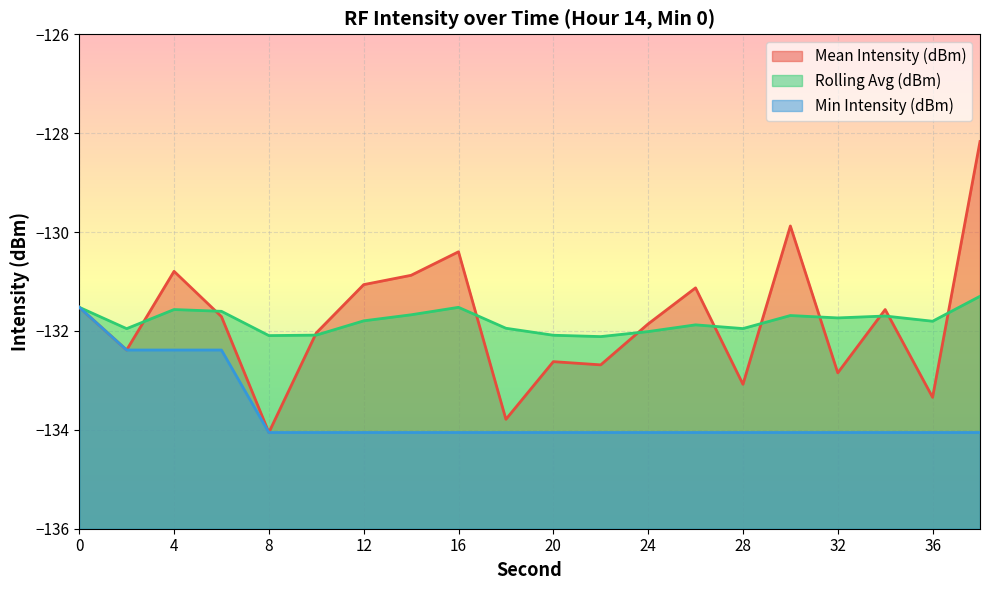

What is the value of the Mean Intensity (dBm) point at the 1st from the left?

-131.5